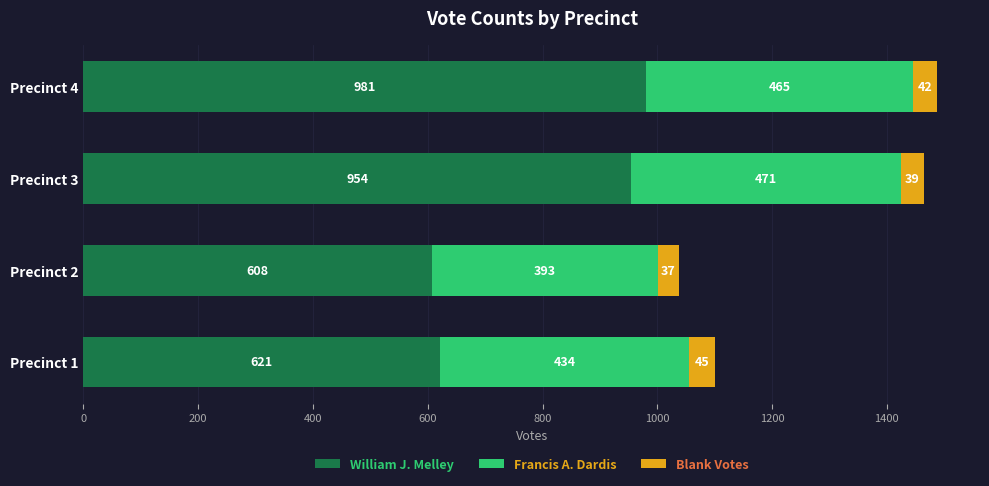

Which category has the highest value in the William J. Melley series?

Precinct 4